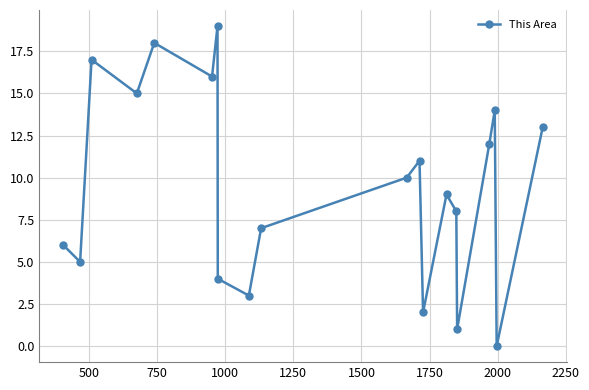

True or false: there are more than 2 points higher than both neighbors.

True